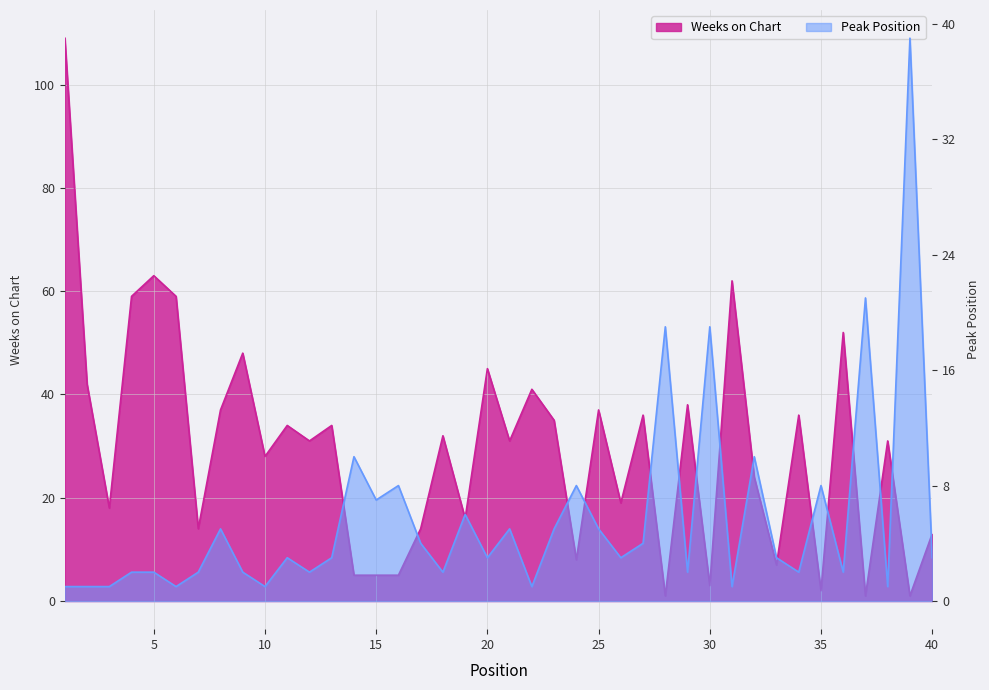

Between 35 and 8, which is larger?

8